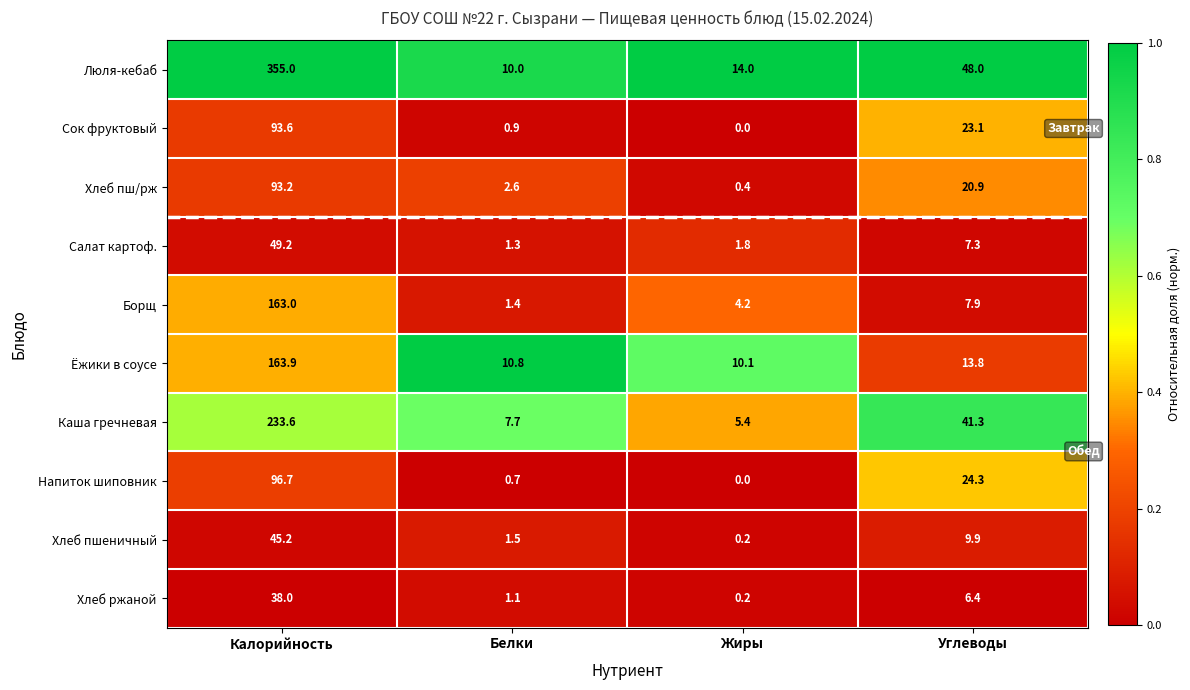

What is the greatest value displayed?

355.0